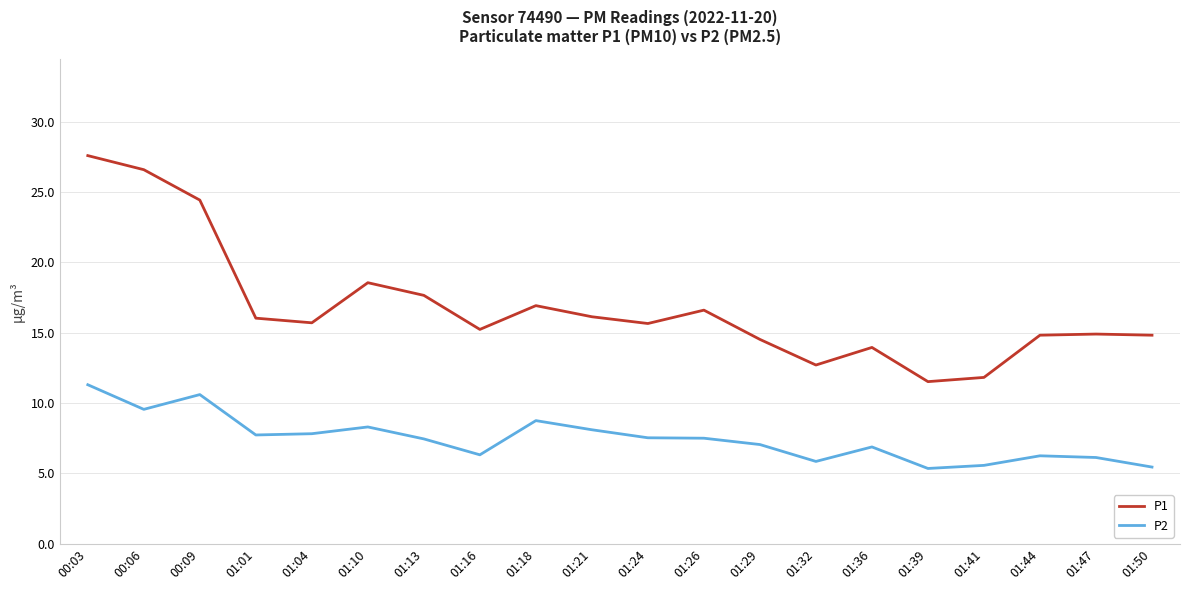

True or false: P1 and P2 cross at least once.

False